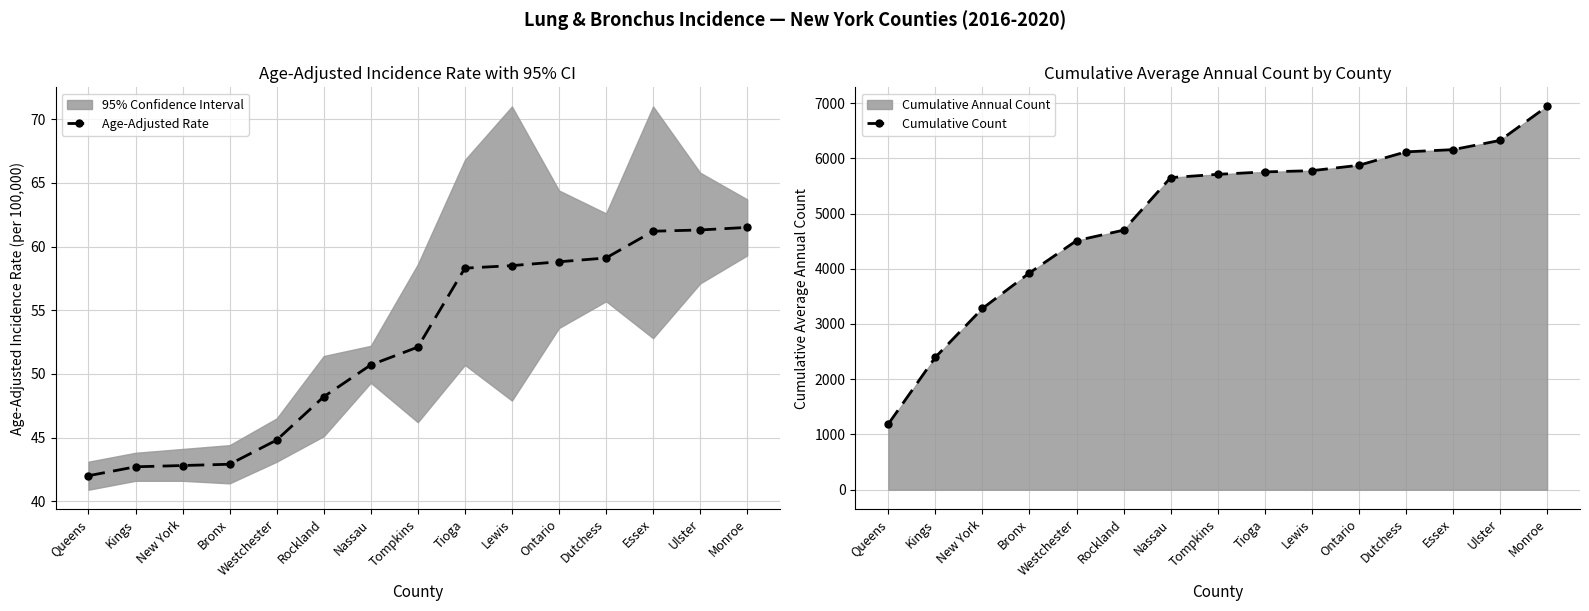

At how many categories does at least one series exceed 6087?

4